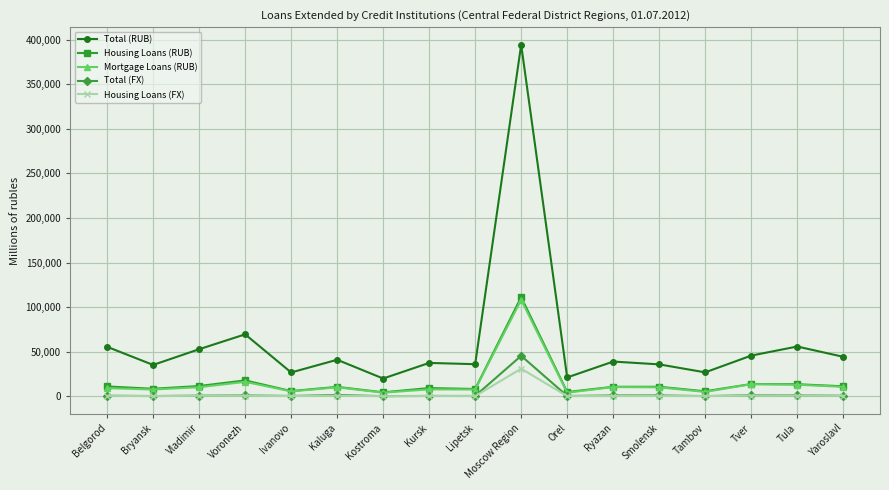

Does the chart display data point markers on the line(s)?

Yes